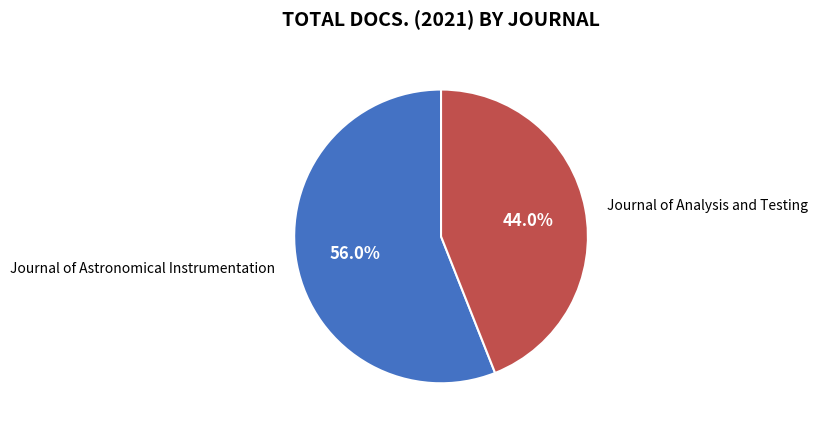

What is the largest slice in the pie chart?

Journal of Astronomical Instrumentation